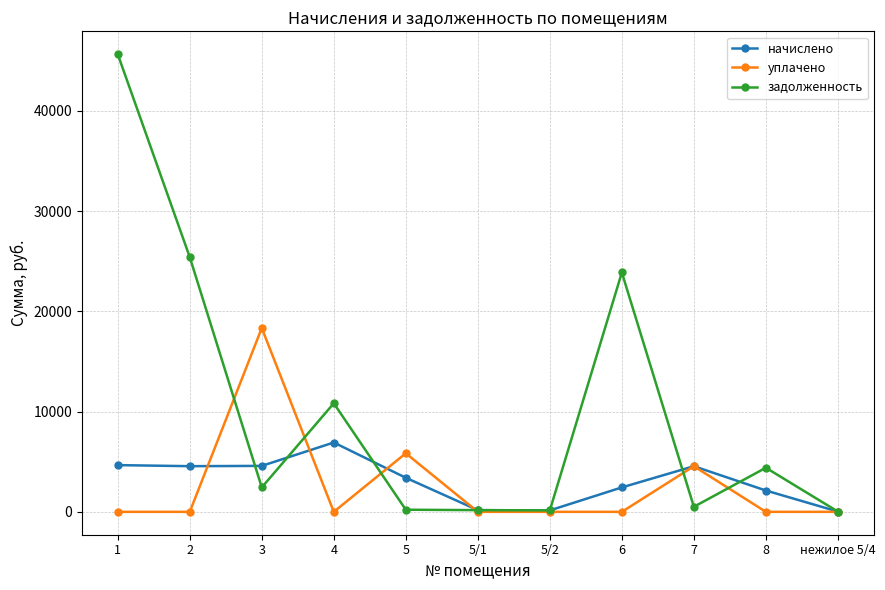

What is the value of the задолженность point at the 3rd from the left?

2437.7